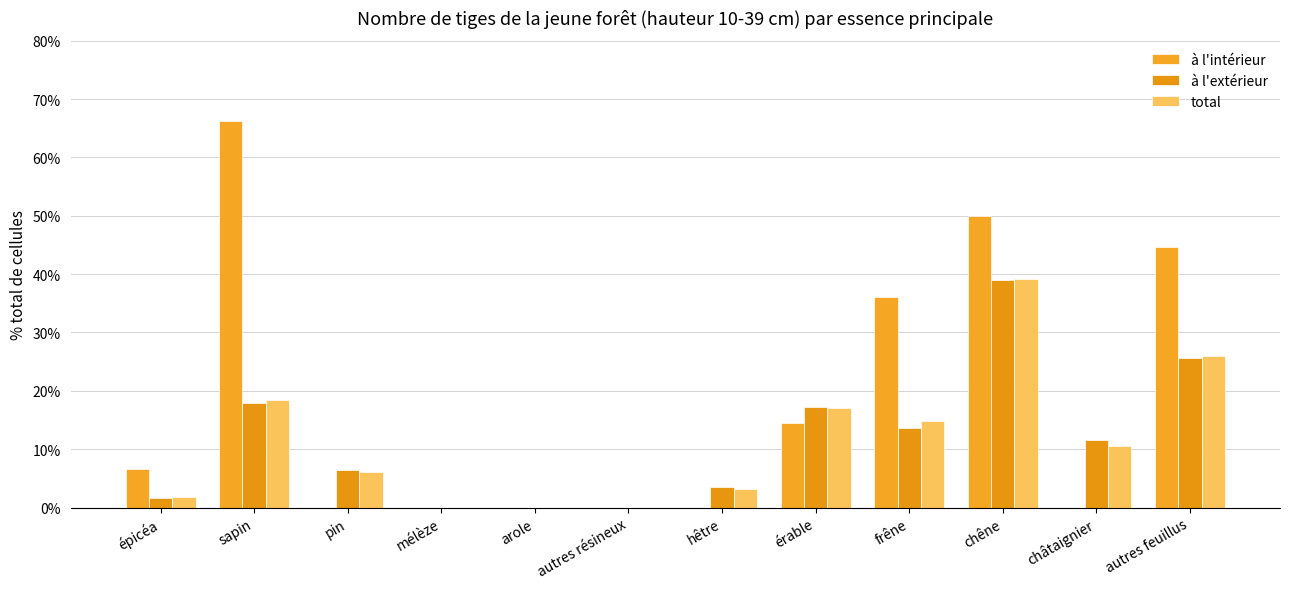

Reading right to left, list all the values displayed in this chart.

à l'intérieur: autres feuillus=44.7	châtaignier=0.0	chêne=50.0	frêne=36.0	érable=14.5	hêtre=0.0	autres résineux=0.0	arole=0.0	mélèze=0.0	pin=0.0	sapin=66.2	épicéa=6.6
à l'extérieur: autres feuillus=25.7	châtaignier=11.6	chêne=39.0	frêne=13.7	érable=17.2	hêtre=3.5	autres résineux=0.0	arole=0.0	mélèze=0.0	pin=6.5	sapin=17.9	épicéa=1.7
total: autres feuillus=26.0	châtaignier=10.5	chêne=39.1	frêne=14.8	érable=17.1	hêtre=3.2	autres résineux=0.0	arole=0.0	mélèze=0.0	pin=6.1	sapin=18.5	épicéa=1.8